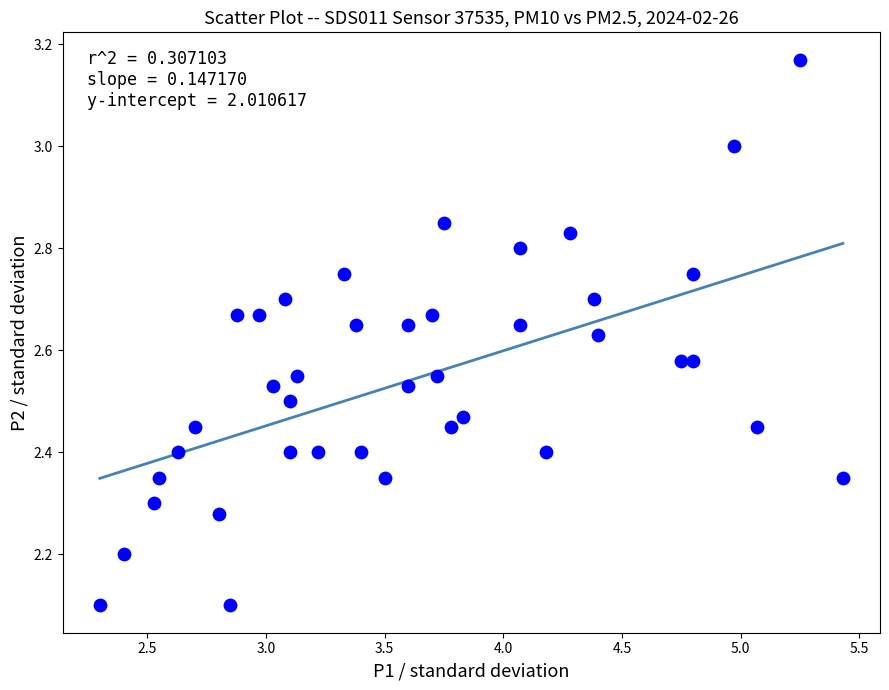

What is the range of Y values (max minus min)?

1.1